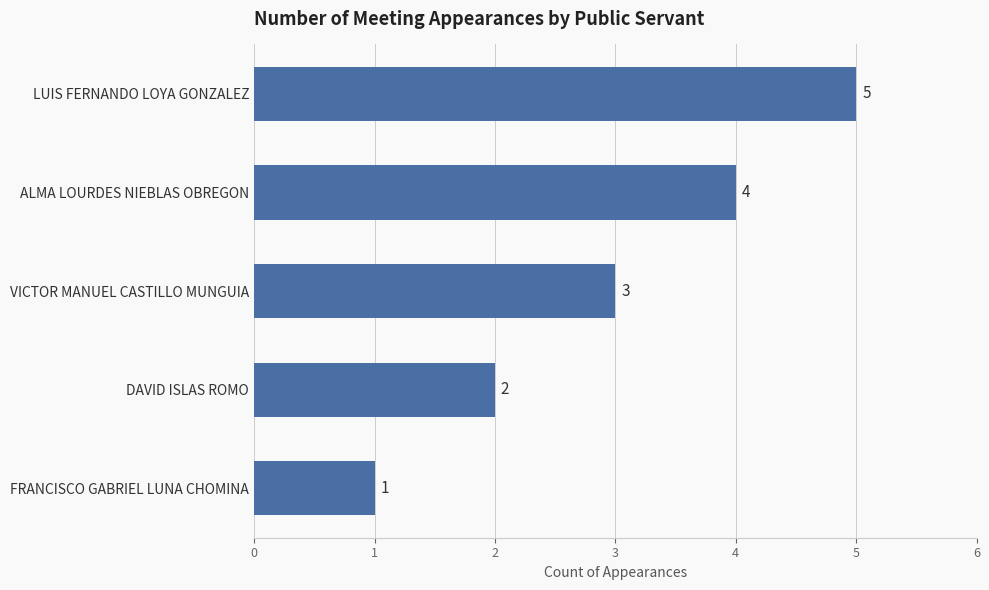

What is the average value?

3